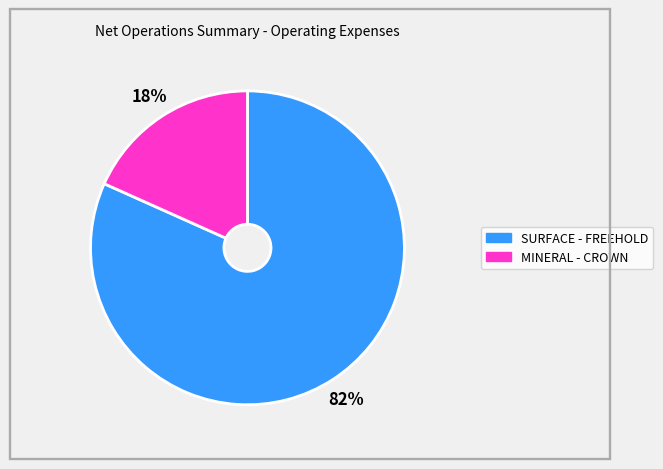

To the nearest percent, what is the average slice percentage?

50%